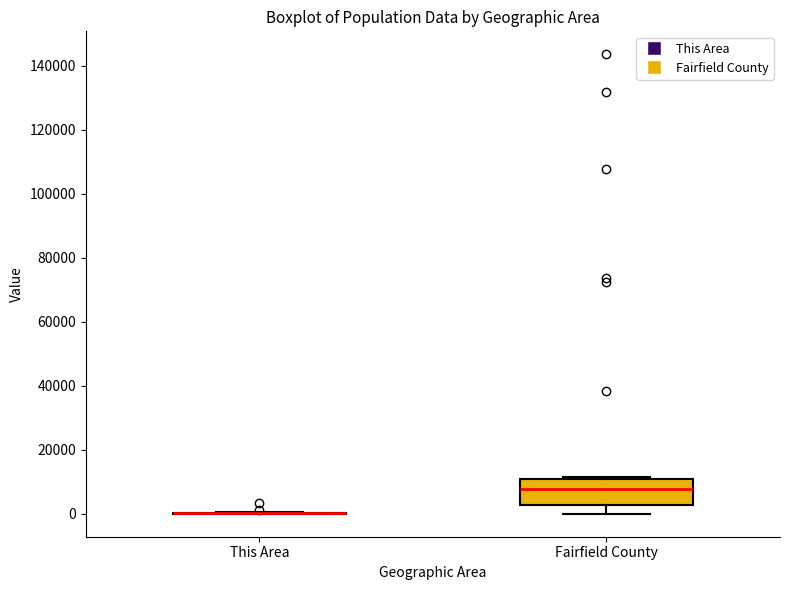

Comparing the boxes themselves (not the whiskers), which one is the tallest?

Fairfield County